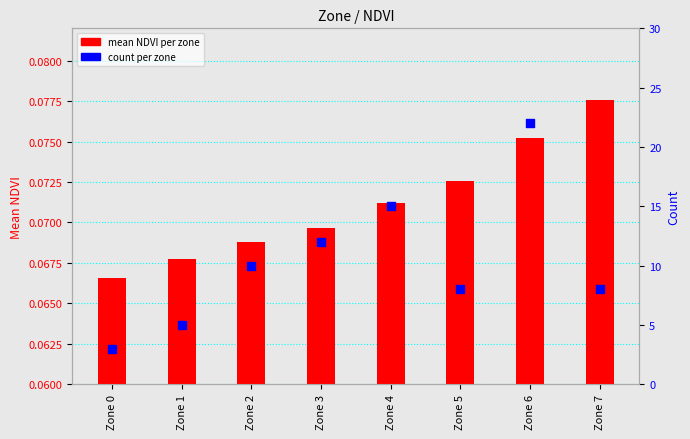

At how many categories does at least one series exceed 9?

4